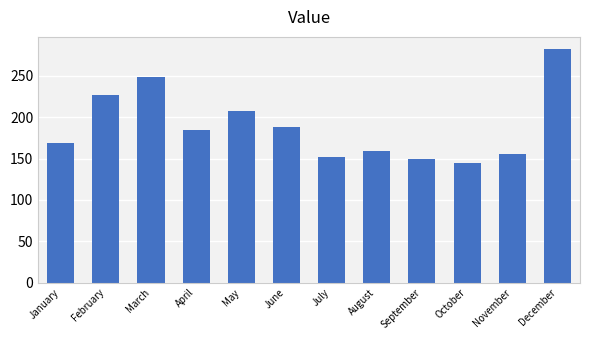

At which category does the chart reach its minimum across all series?

October